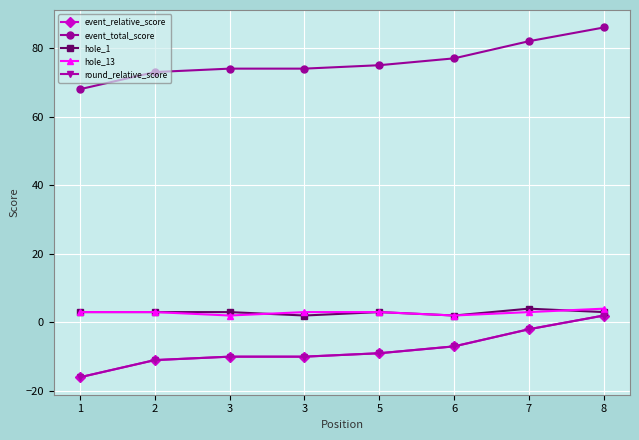

Is the value of event_total_score at 1 greater than the value of hole_1 at 3?

Yes